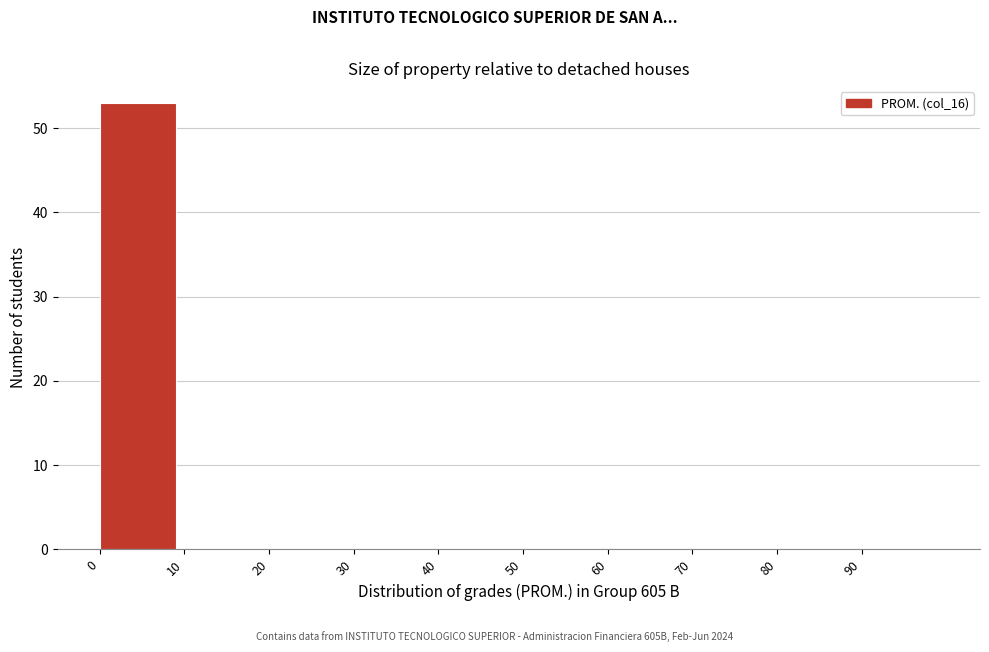

Over which range of the x-axis is the bar tallest?

0 to 10